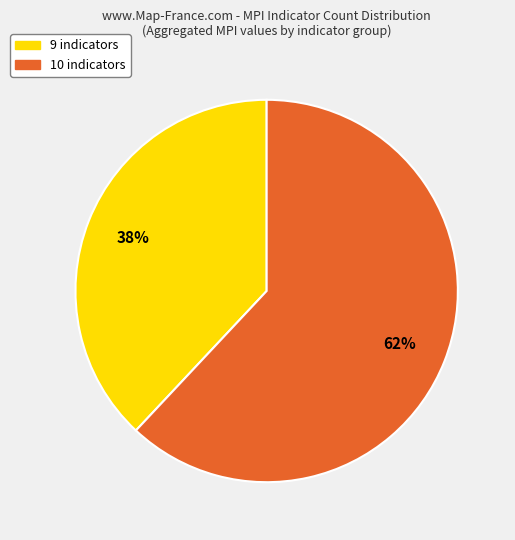

Which slice is the smallest?

9 indicators